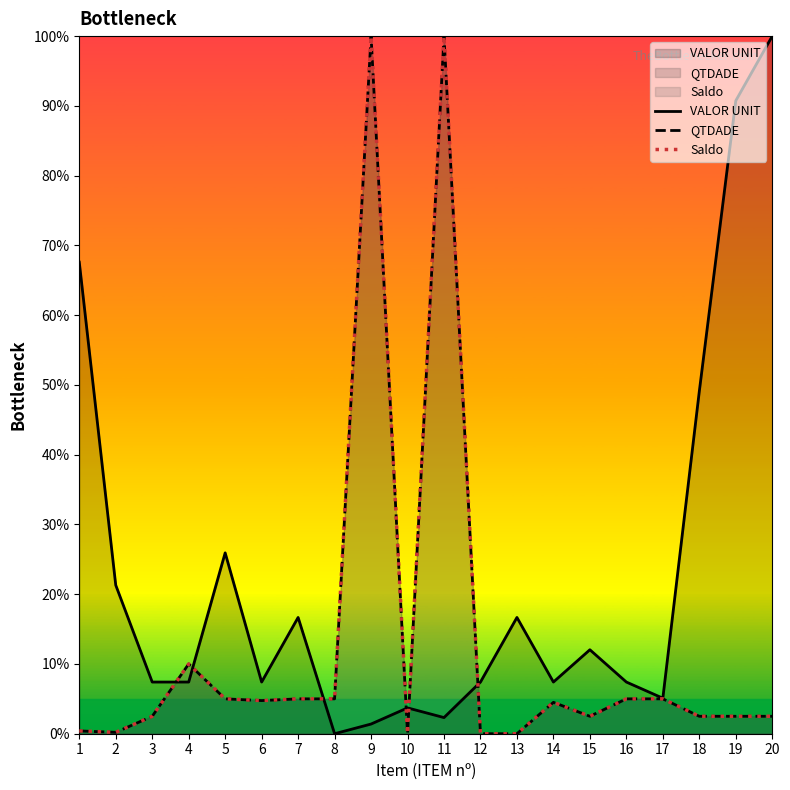

List the labels in order of VALOR UNIT value, largest first.

20, 19, 1, 18, 5, 2, 7, 13, 15, 3, 4, 6, 12, 14, 16, 17, 10, 11, 9, 8